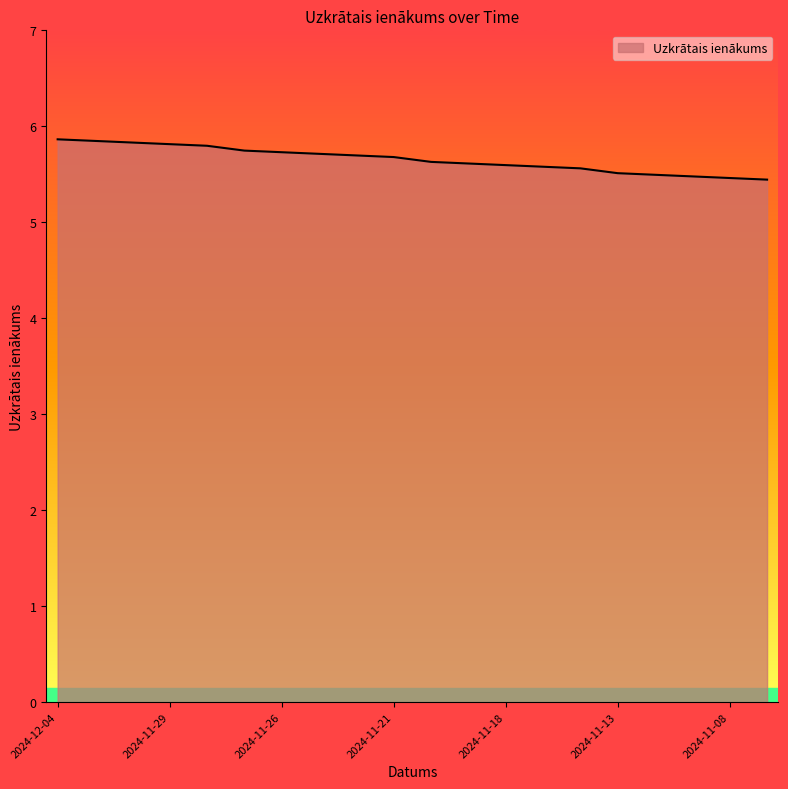

What is the average value?

5.7